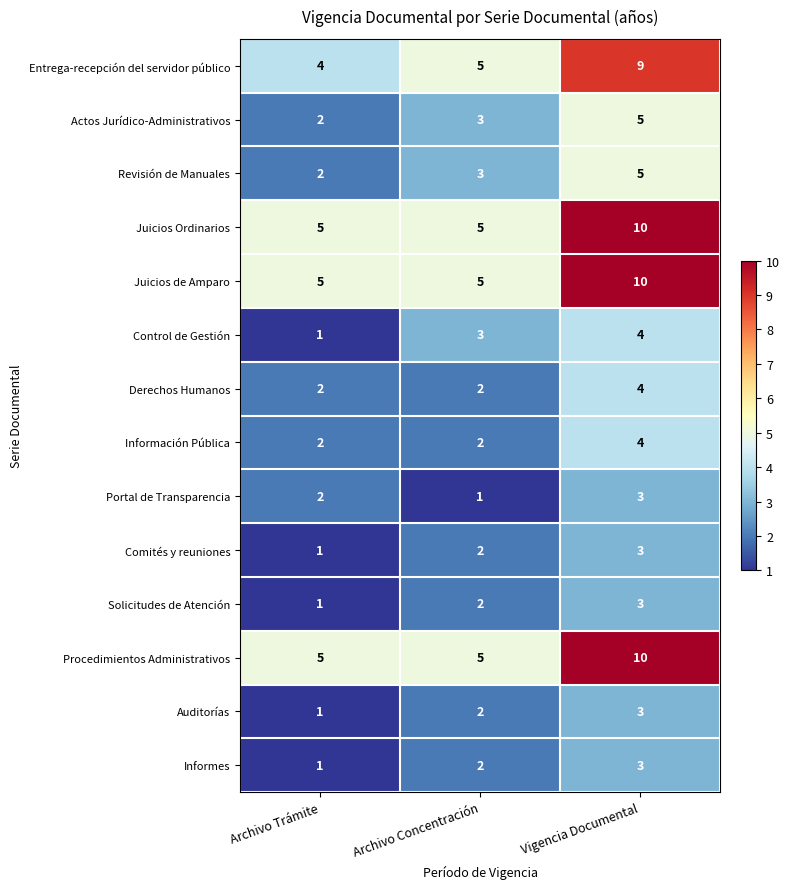

The value of Procedimientos Administrativos at Vigencia Documental is 7. True or false?

False